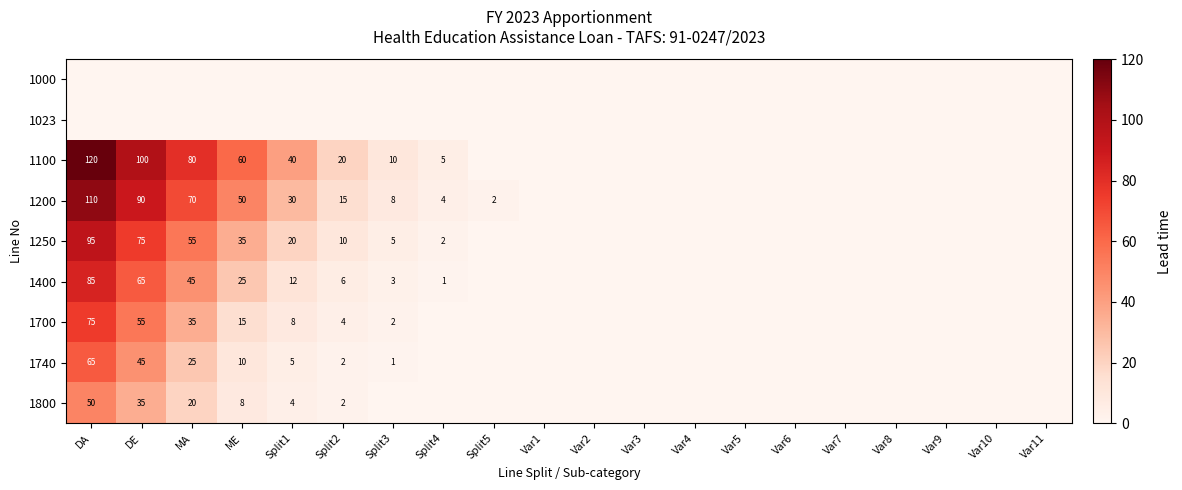

The value of 1100 at DA is 120. True or false?

True